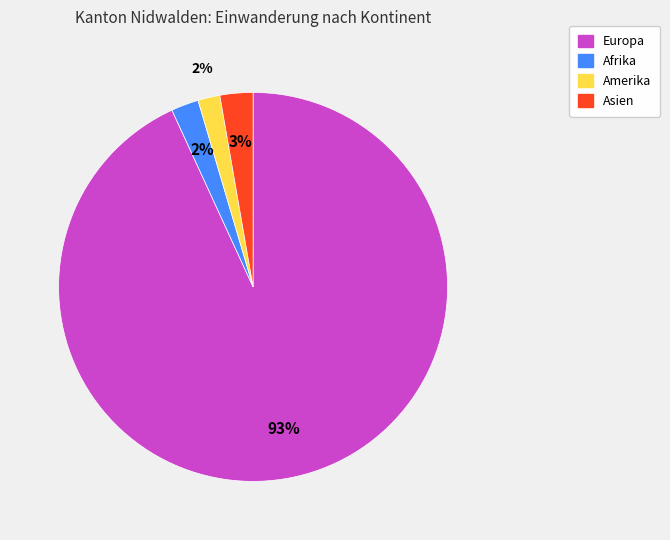

Is there any slice that represents more than half of the pie?

Yes